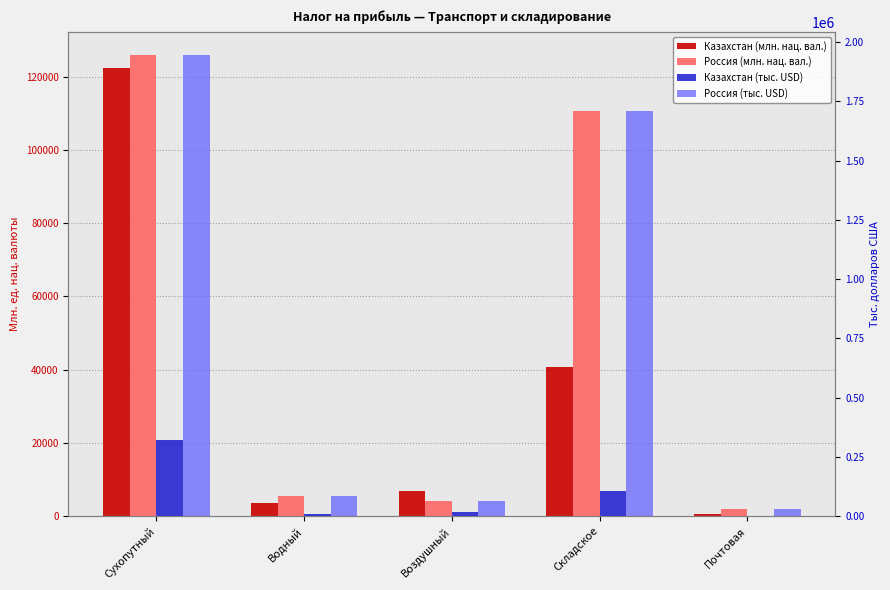

What is the average value of the Россия (тыс. USD) series?

766597.7